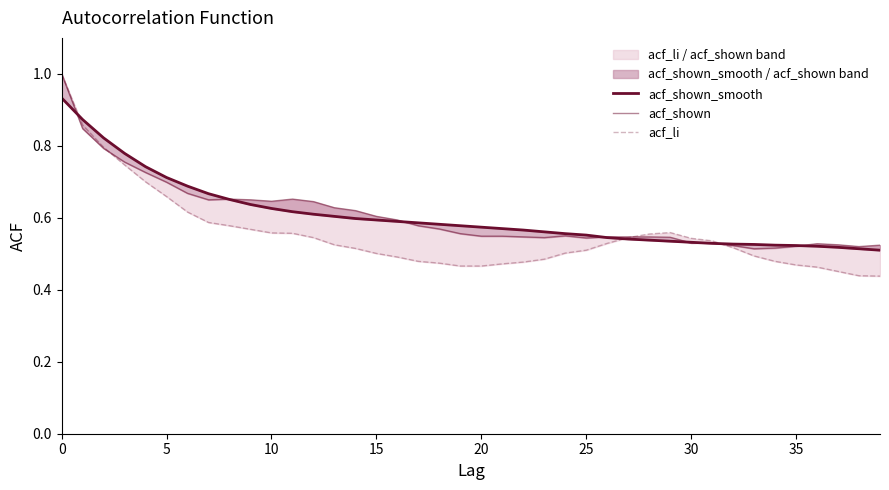

Which series changed the most between 26 and 31?

acf_shown_smooth